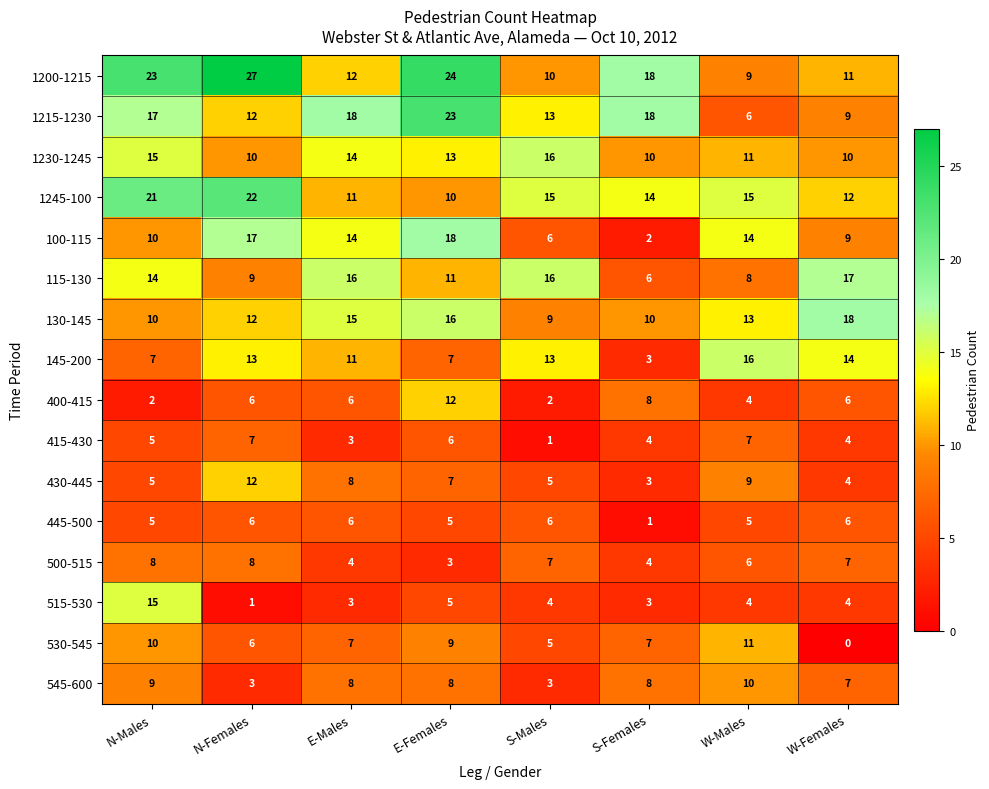

What is the average value of the 515-530 series?

5